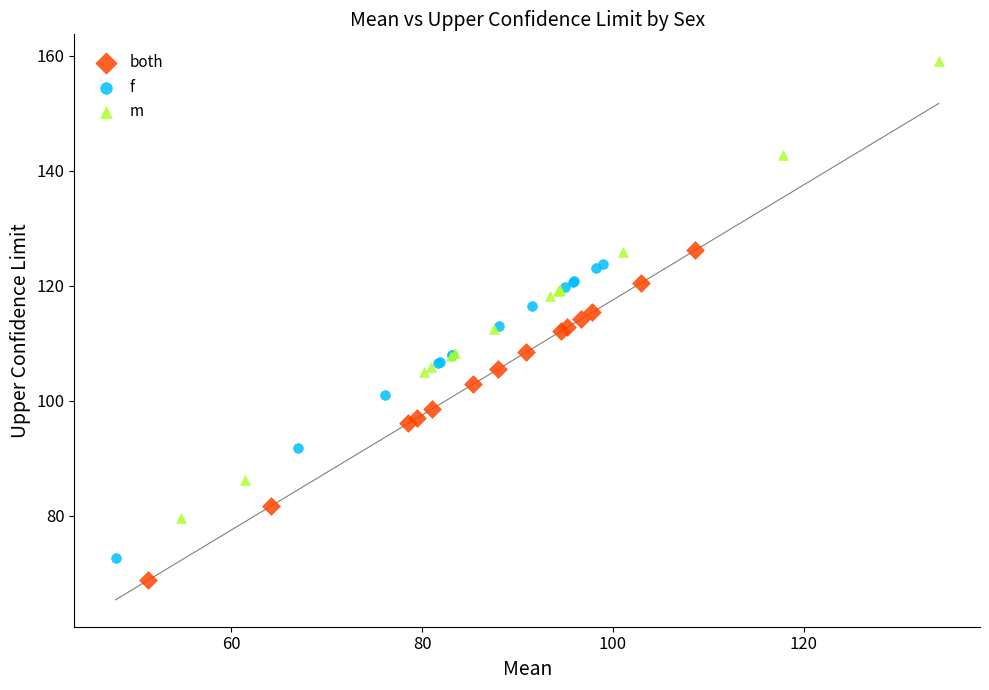

Which series has the largest Y range (max minus min)?

m